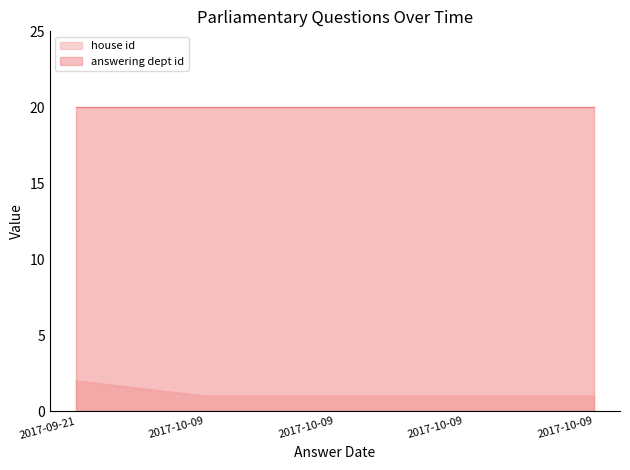

Count the number of categories in the chart.

5